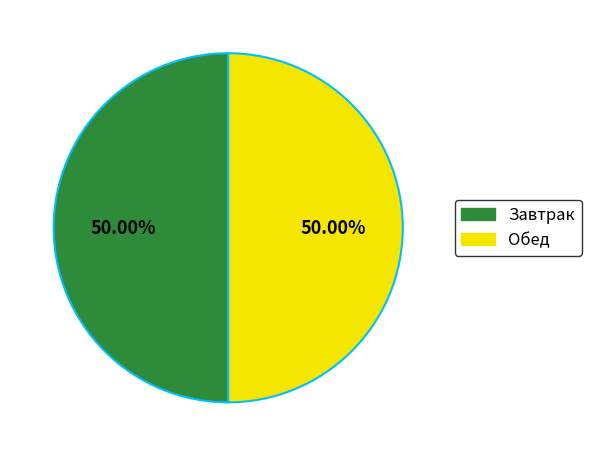

Is the sum of Обед and Завтрак greater than half?

Yes